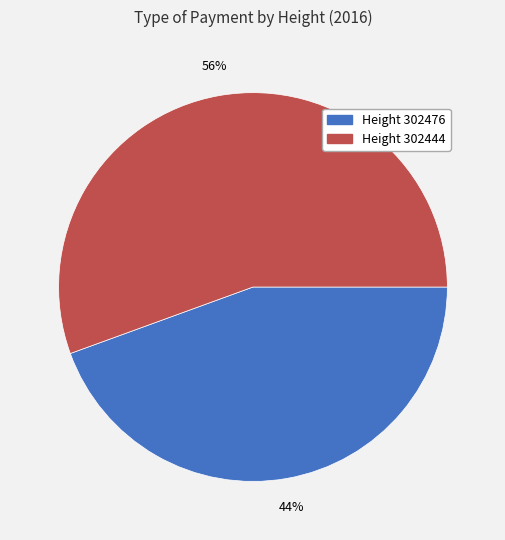

Is there any slice that represents more than half of the pie?

Yes